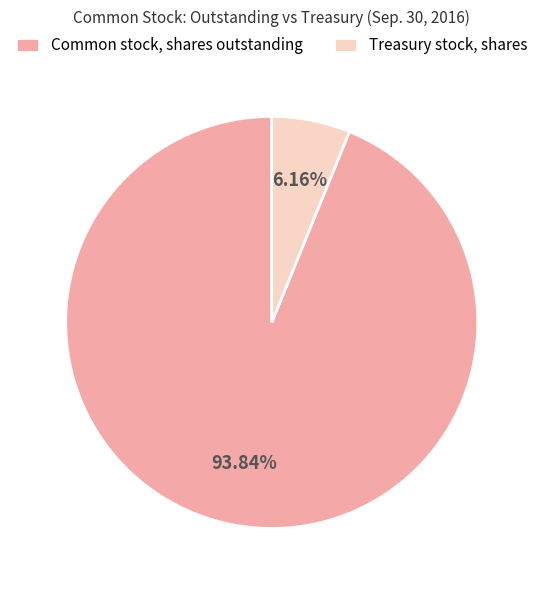

Count the number of slices in the pie.

2